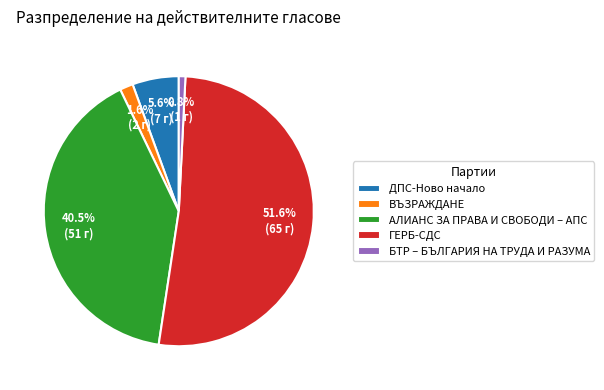

Between ВЪЗРАЖДАНЕ and ГЕРБ-СДС, which is larger?

ГЕРБ-СДС